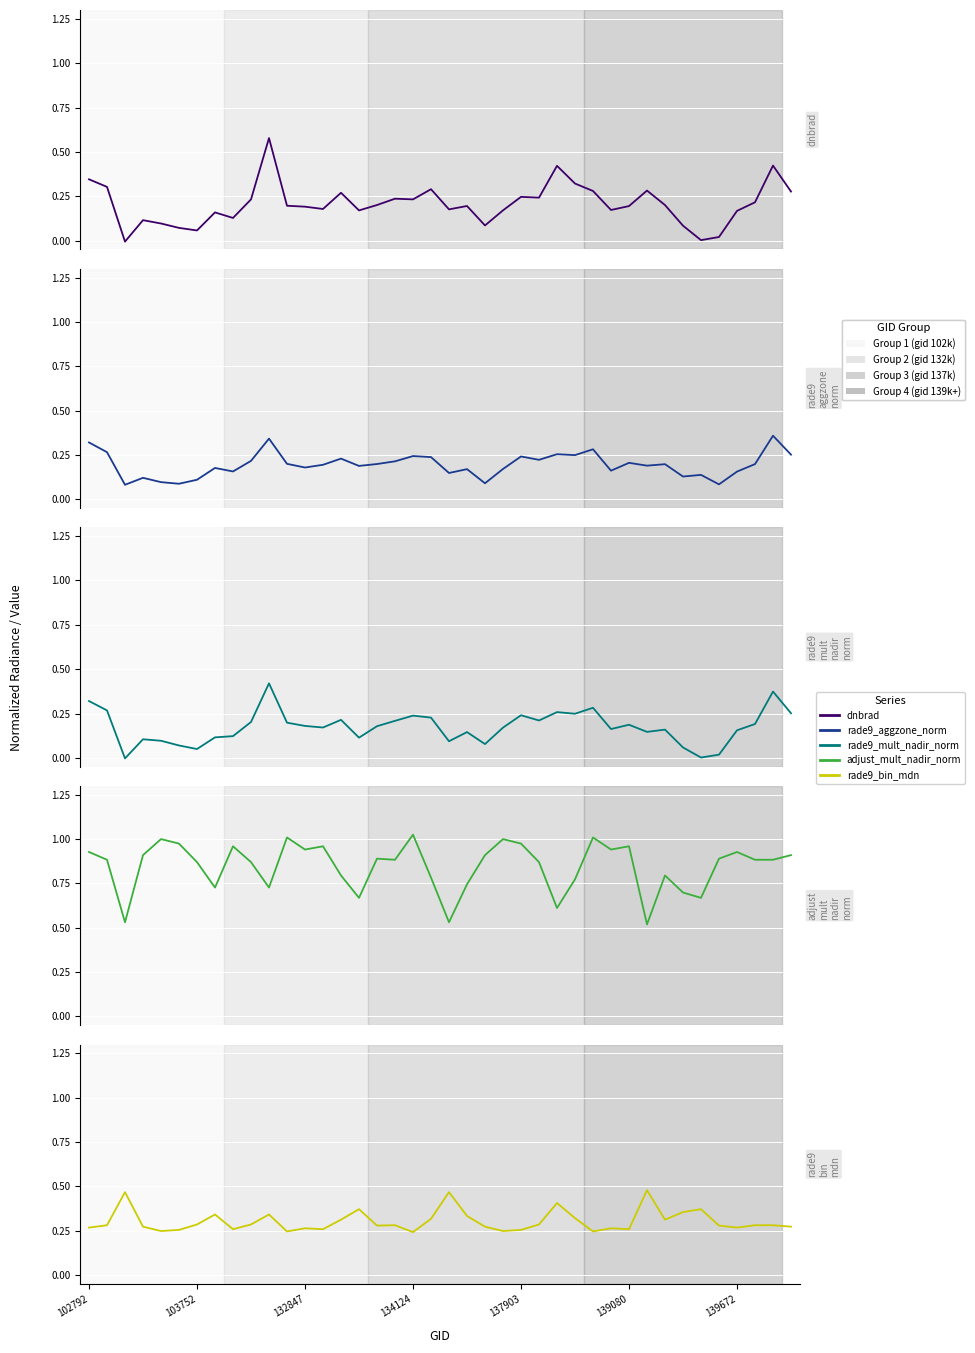

Which series has the largest total across all categories?

adjust_mult_nadir_norm